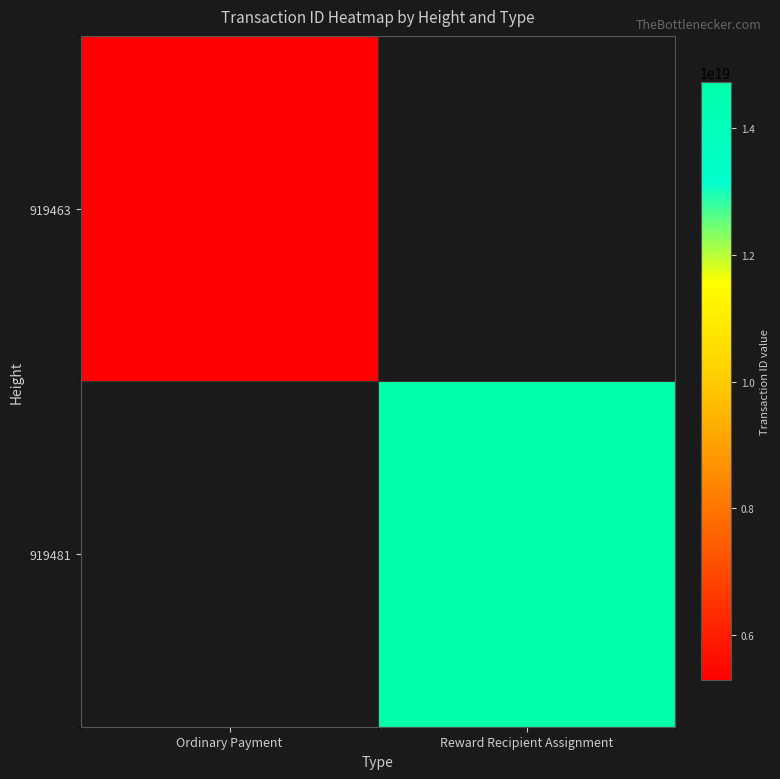

At how many categories does at least one series exceed 8346440476204661760?

1